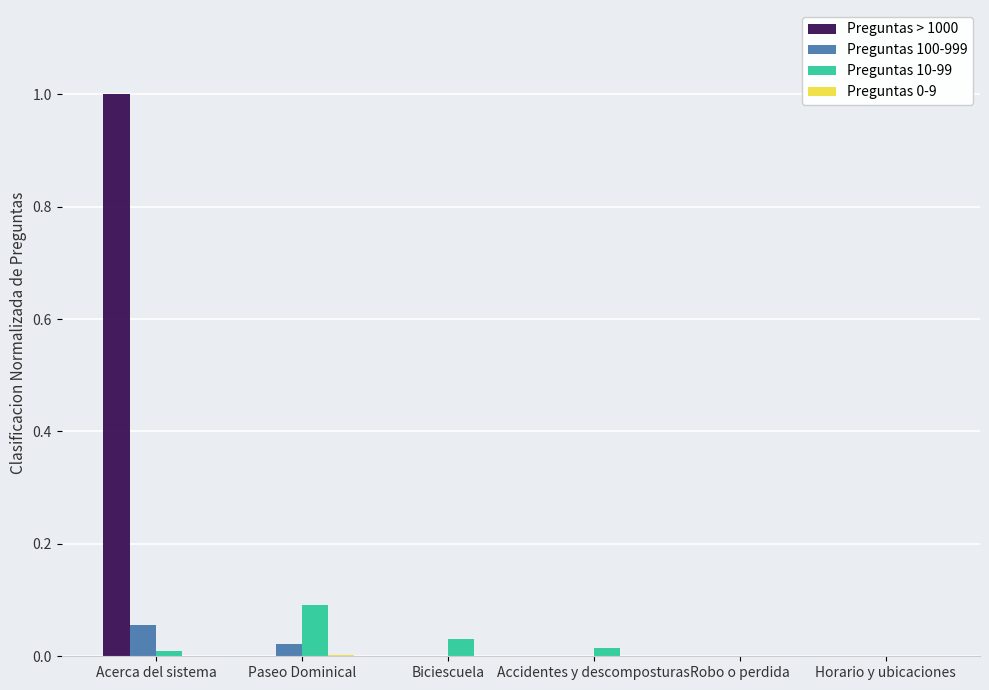

What is the difference between the Preguntas > 1000 values at Acerca del sistema and Paseo Dominical?

1.0